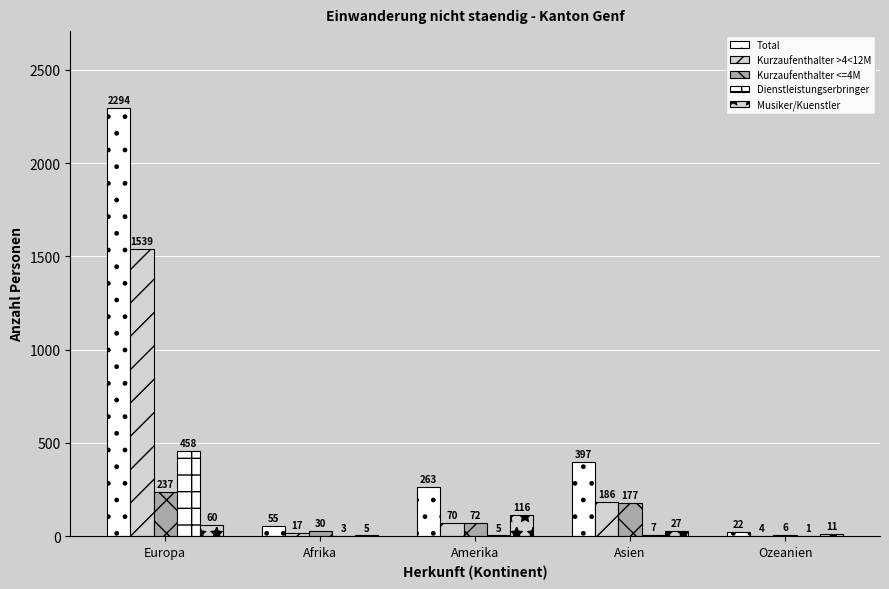

What is the approximate value of Musiker/Kuenstler at Europa, to the nearest 10?

60